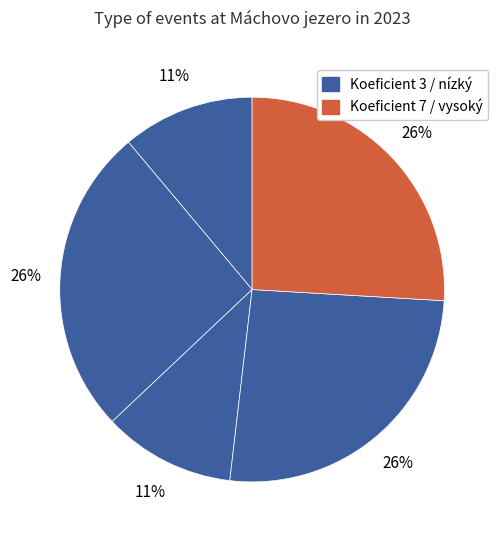

How many slices are in this pie chart?

5